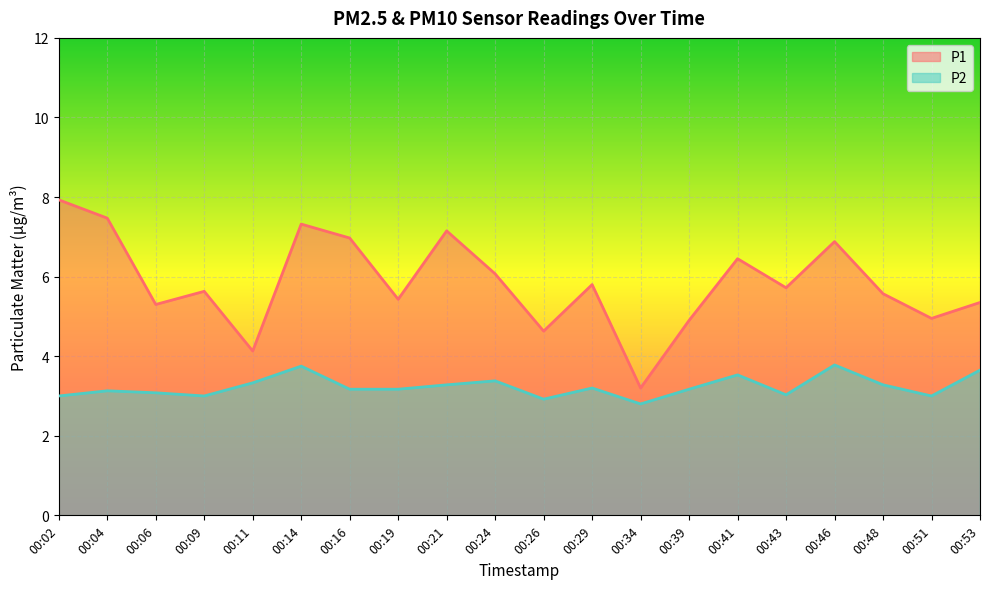

Which series changed the most between 00:04 and 00:46?

P2